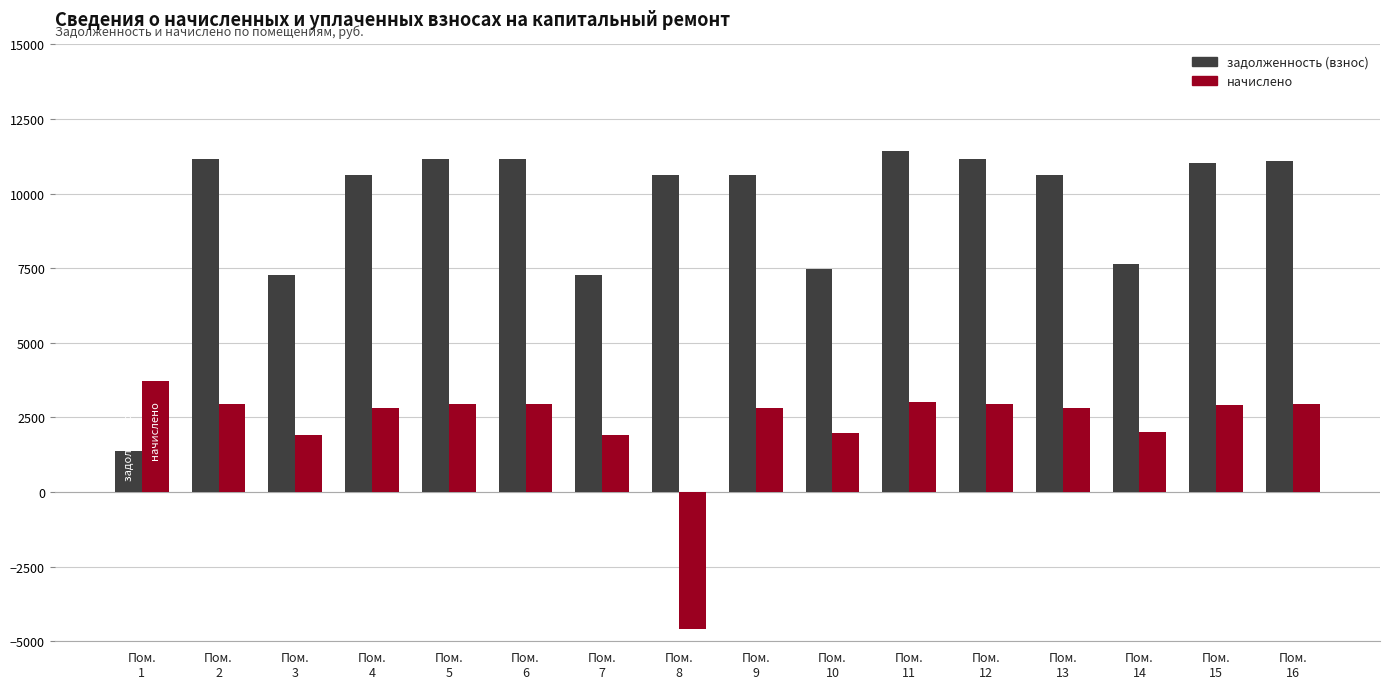

Is it true that задолженность (взнос) equals 11170.8 at Пом.
2?

True